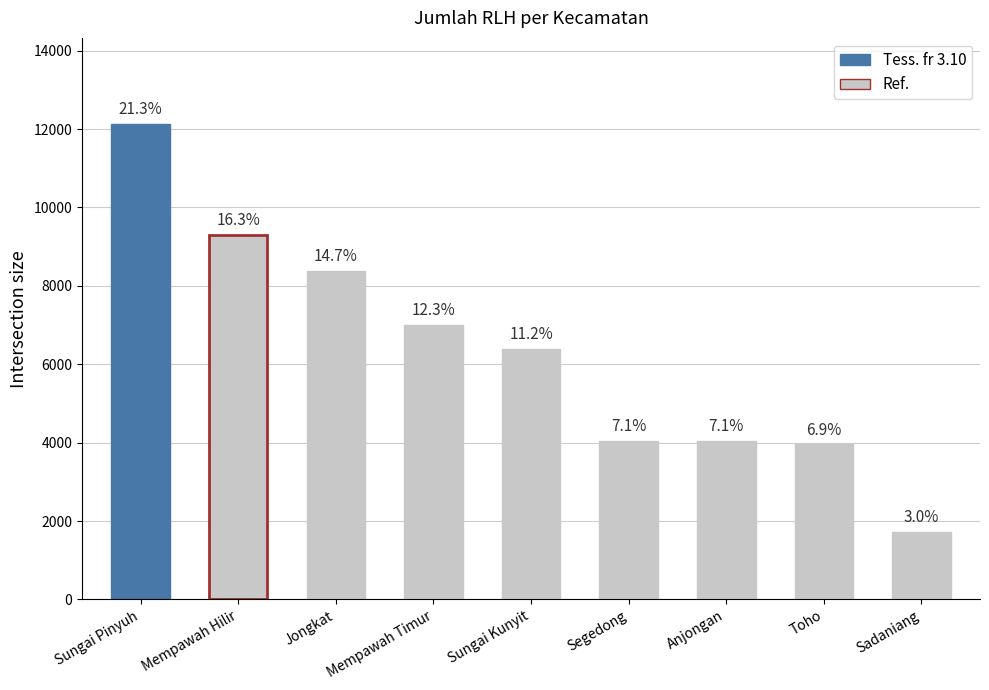

What is the value of the 5th bar from the left?

6387